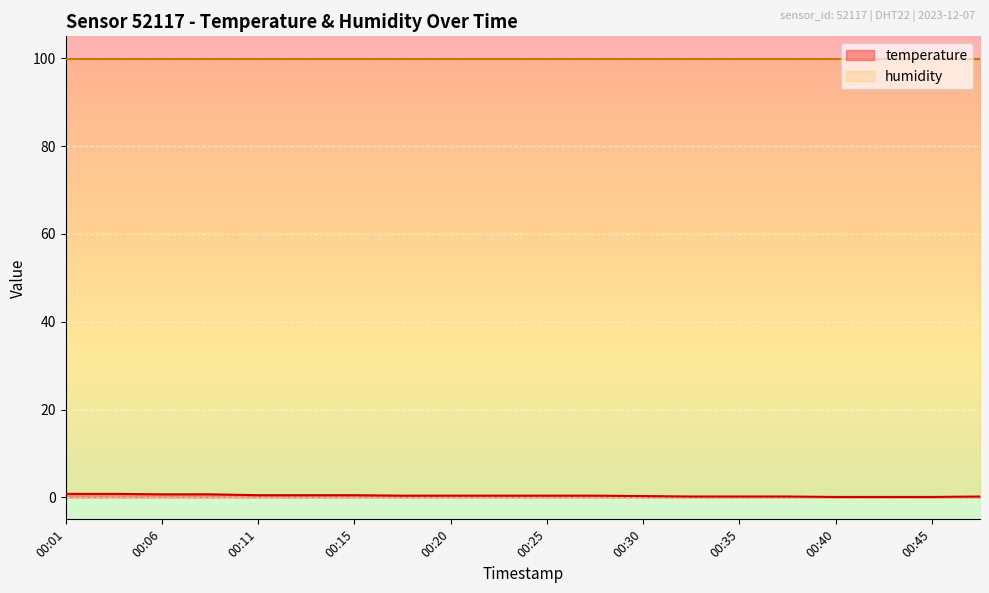

Rank the categories by value from highest to lowest.

00:01, 00:03, 00:06, 00:08, 00:11, 00:13, 00:15, 00:18, 00:20, 00:23, 00:25, 00:28, 00:30, 00:32, 00:35, 00:37, 00:47, 00:40, 00:42, 00:45